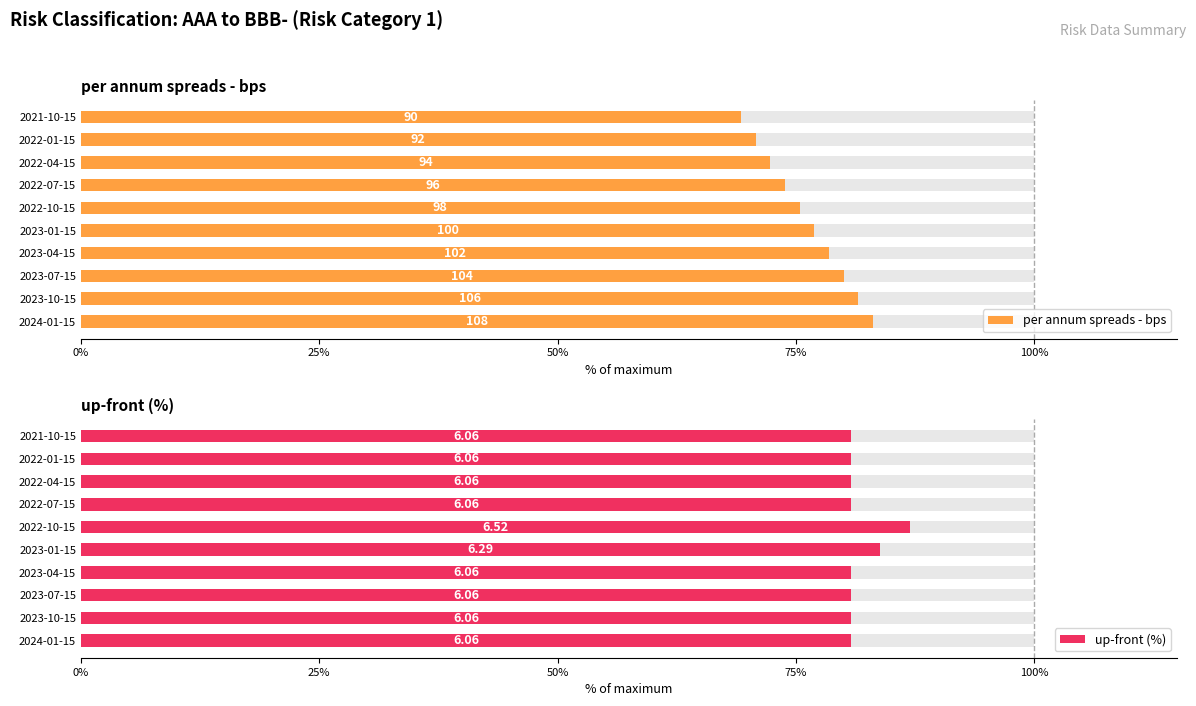

Reading left to right, extract all data points from this chart.

per annum spreads - bps: 83.1	81.5	80.0	78.5	76.9	75.4	73.8	72.3	70.8	69.2
up-front (%): 80.8	80.8	80.8	80.8	83.9	86.9	80.8	80.8	80.8	80.8